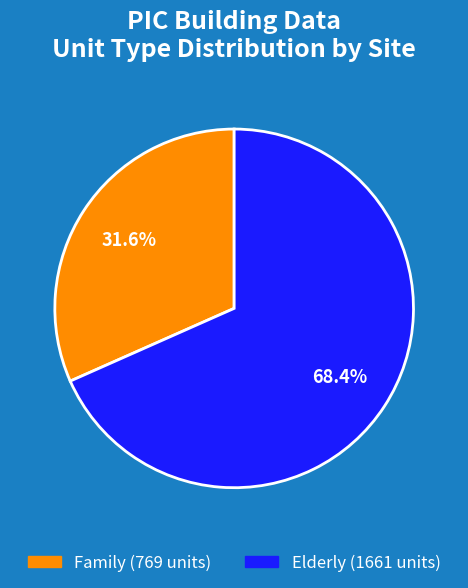

Is there a majority slice in this chart?

Yes